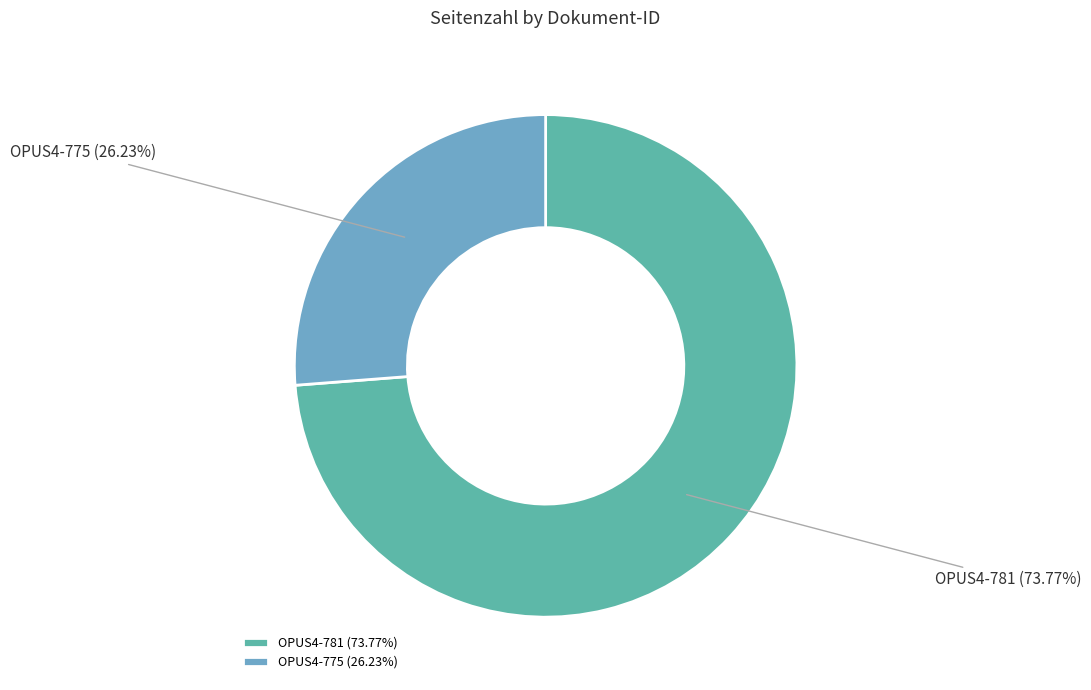

Which category accounts for the majority?

OPUS4-781